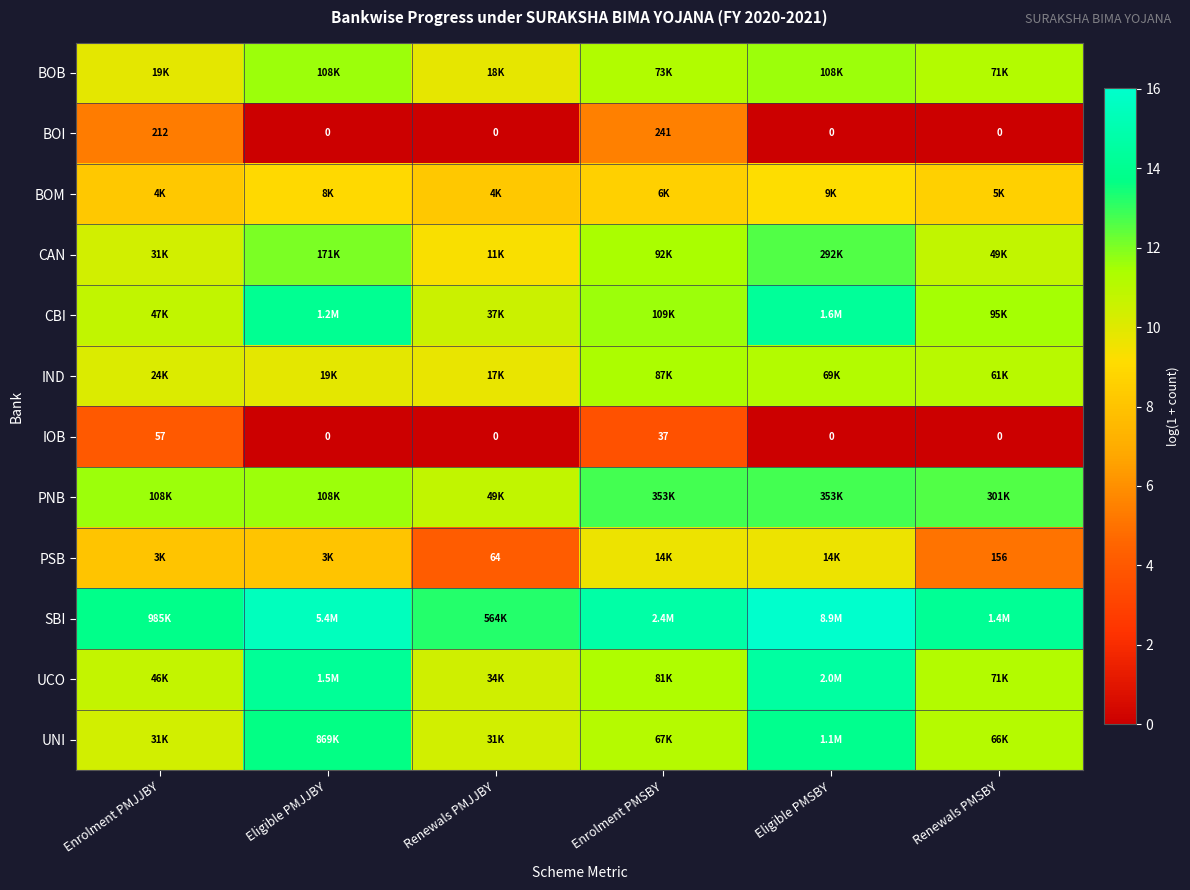

Is the value of IOB at Enrolment PMJJBY greater than the value of PSB at Renewals PMSBY?

No